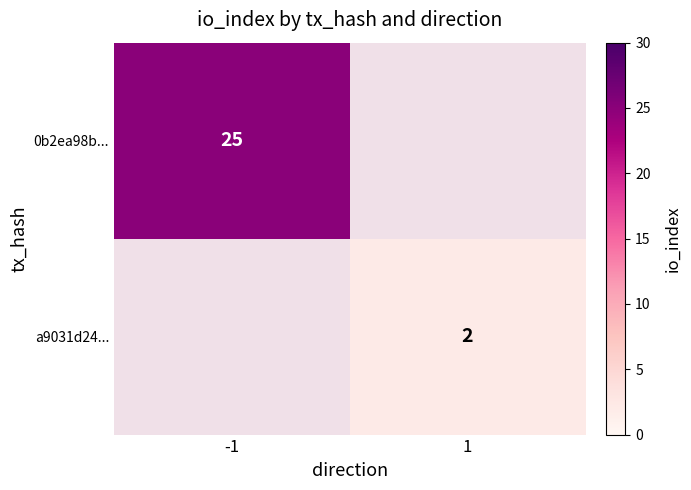

Is it true that 0b2ea98b... equals 38.3 at -1?

False